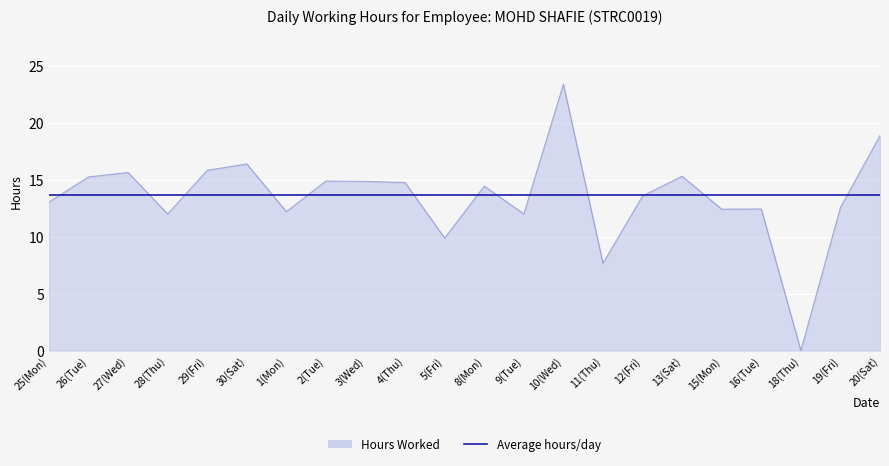

What is the total value across all series at 27(Wed)?

29.3